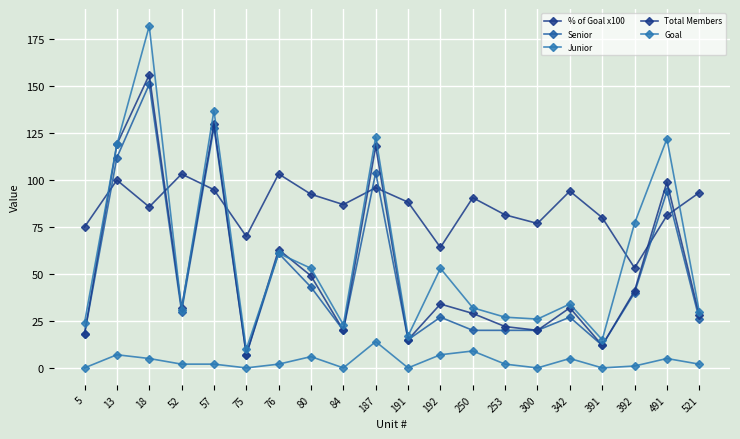

At how many categories does at least one series exceed 50?

20